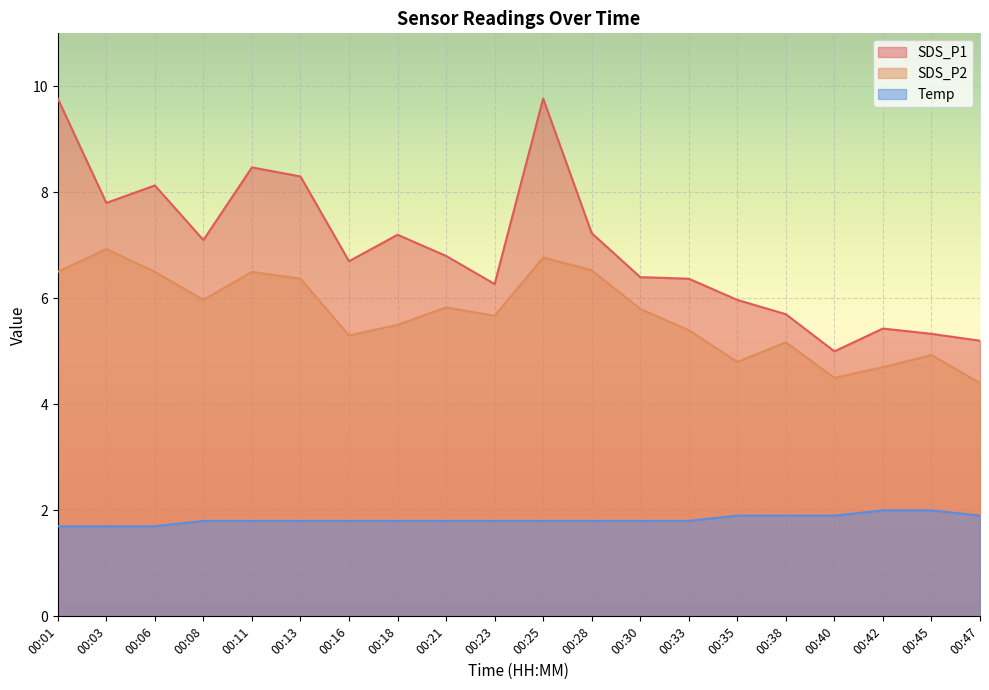

What is the minimum value for SDS_P1?

5.0